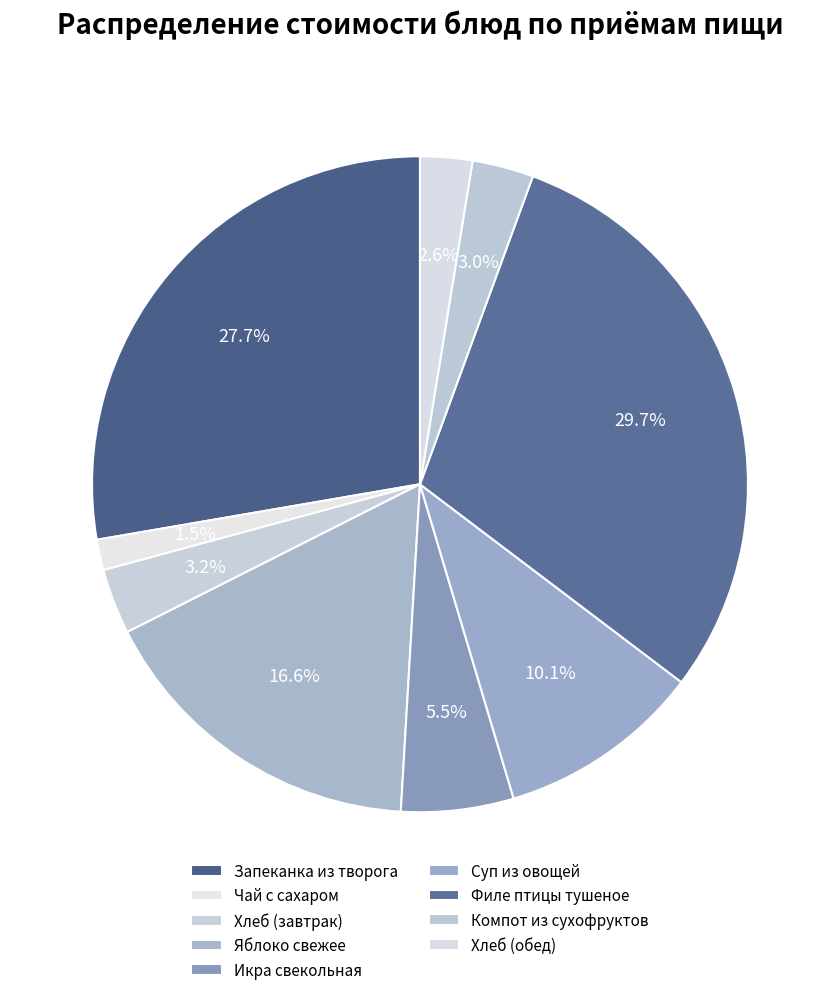

To the nearest percent, what is the difference between the largest and smallest slice percentages?

28%